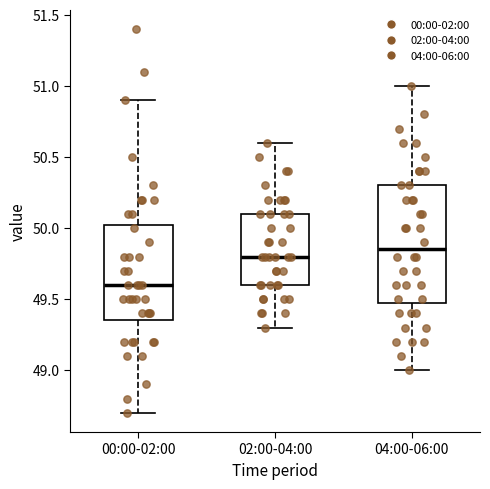

Which box is the tallest, from its lower edge to its upper edge?

04:00-06:00